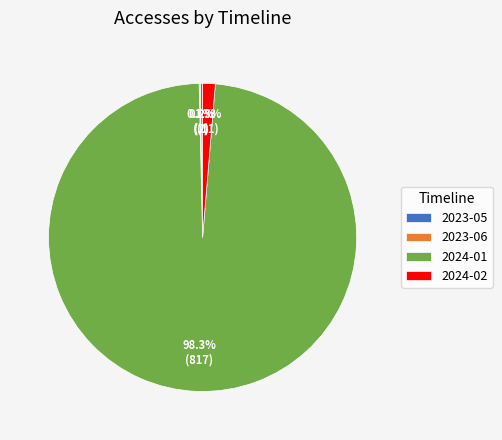

To the nearest percent, what portion does 2024-02 represent?

1%